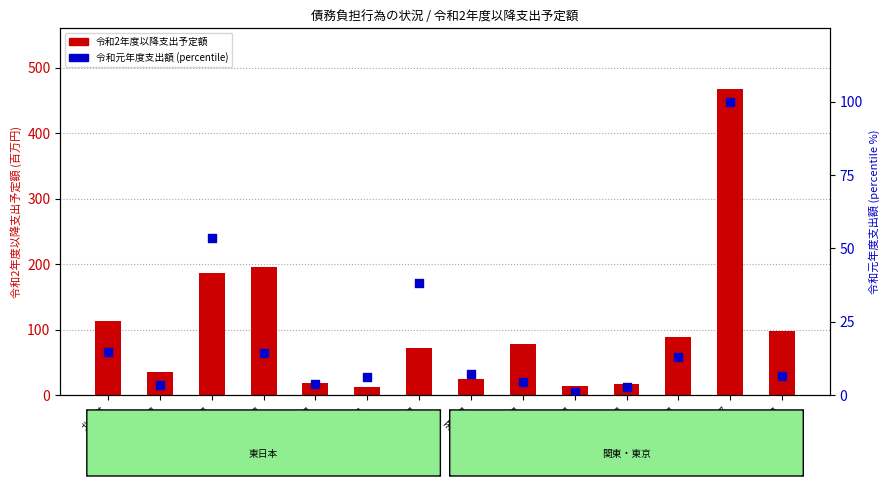

Is the value of 令和2年度以降支出予定額 at 青森県 greater than the value of 令和元年度支出額 (percentile) at 宮城県?

Yes